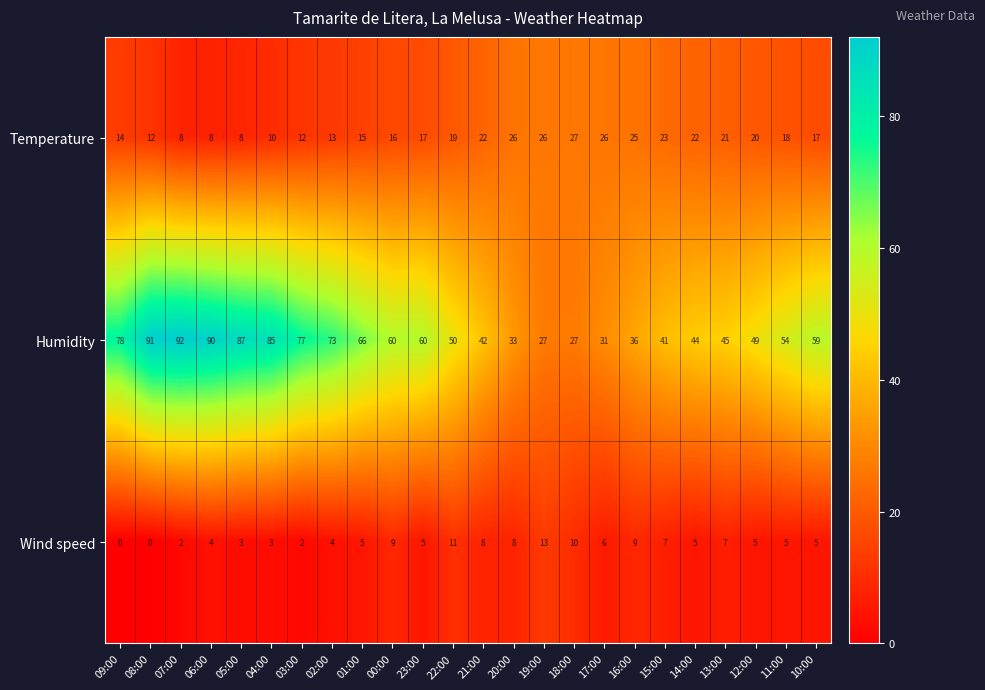

At which label does Humidity reach its peak?

07:00